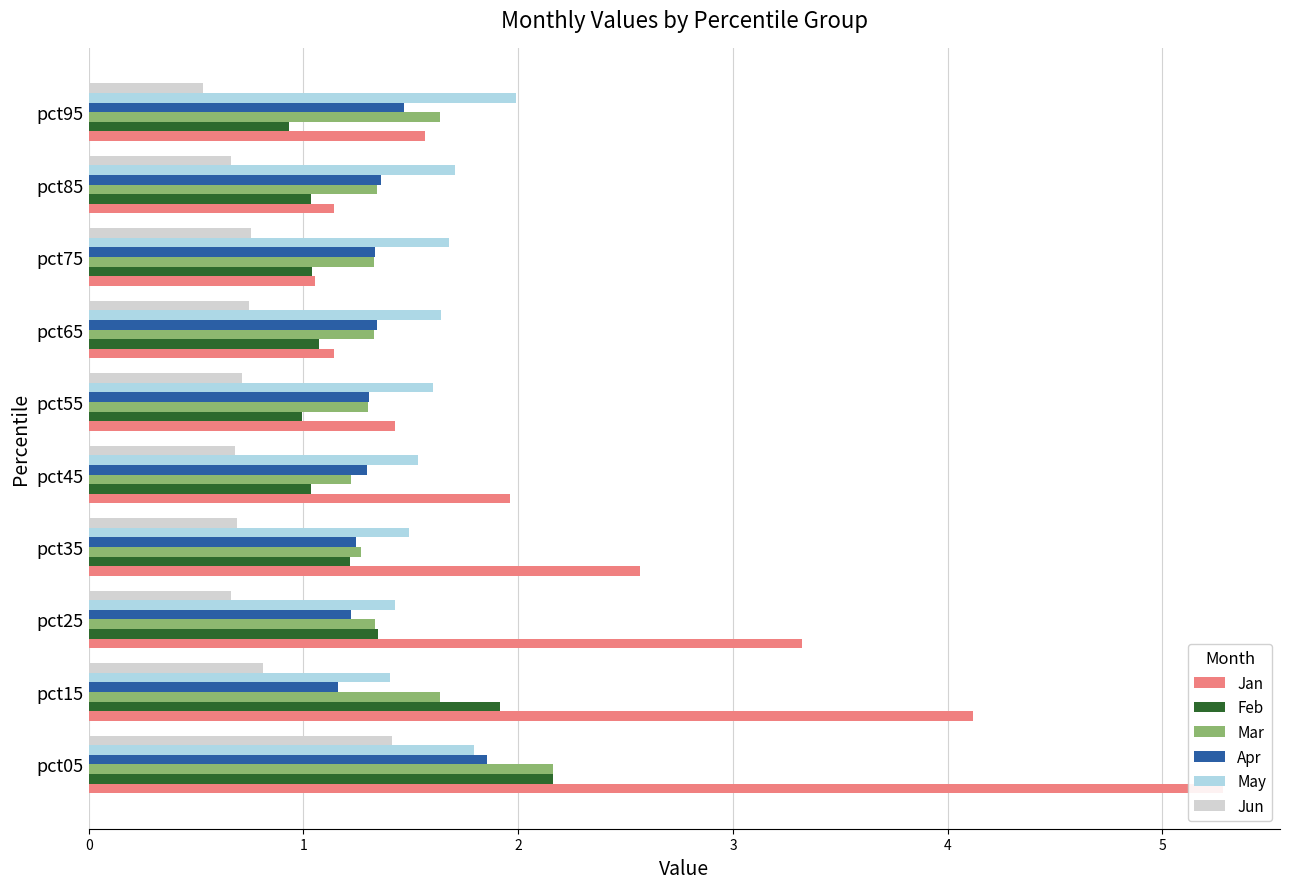

List the labels in order of Jan value, smallest first.

pct75, pct85, pct65, pct55, pct95, pct45, pct35, pct25, pct15, pct05